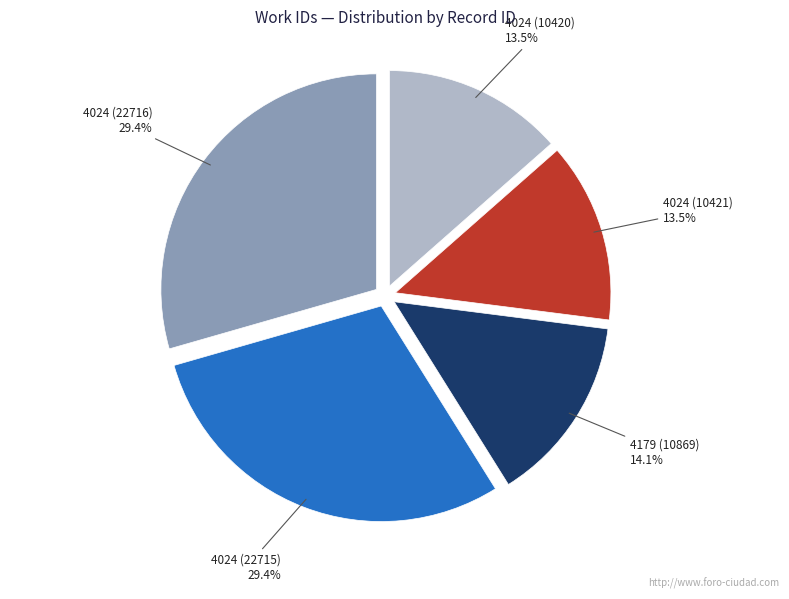

Which has a higher value, 4024 (22716) or 4179 (10869)?

4024 (22716)